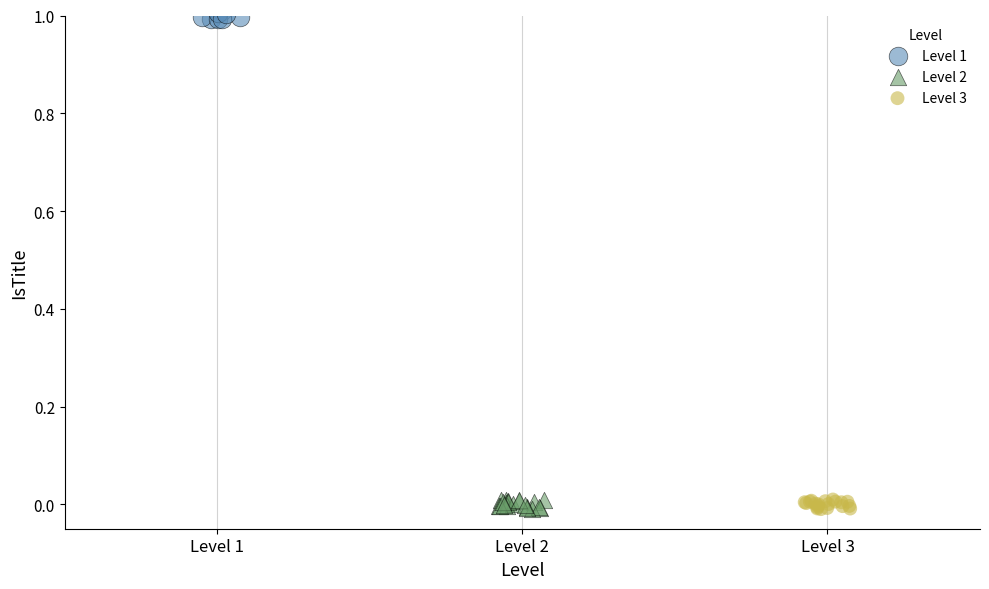

Which series reaches the maximum Y coordinate?

Level 1